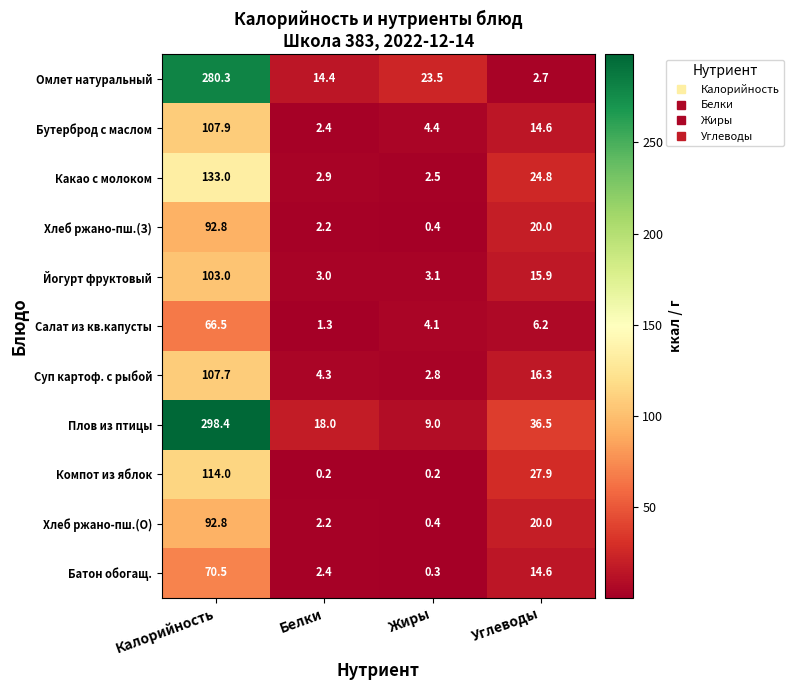

Is it true that Плов из птицы equals 13.9 at Жиры?

False